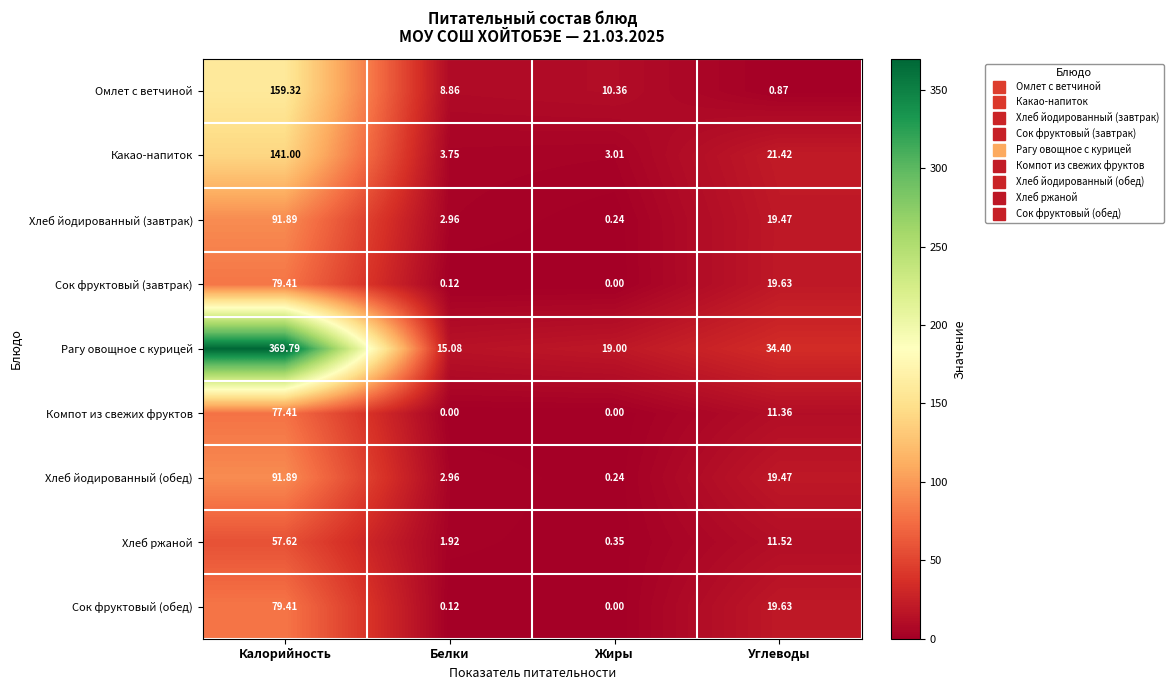

List the labels in order of Хлеб йодированный (завтрак) value, largest first.

Калорийность, Углеводы, Белки, Жиры